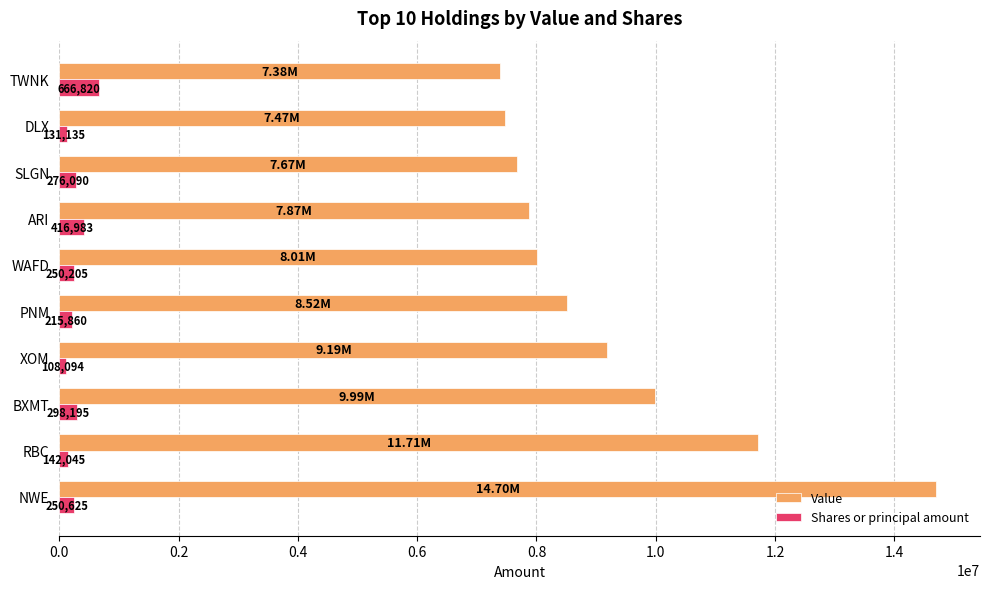

Count the number of categories in the chart.

10